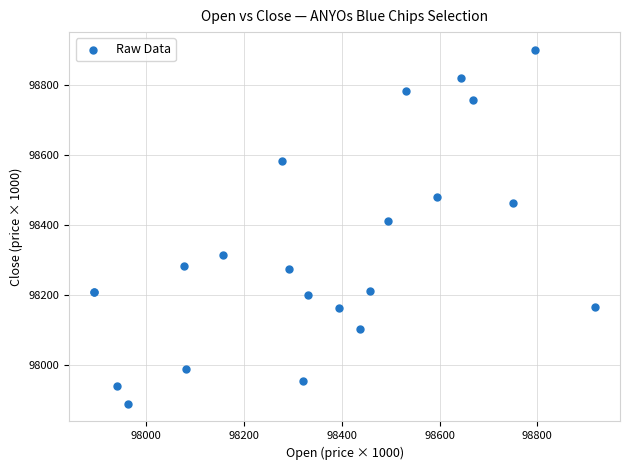

What Y value in the scatter plot is closest to 98395?

98413